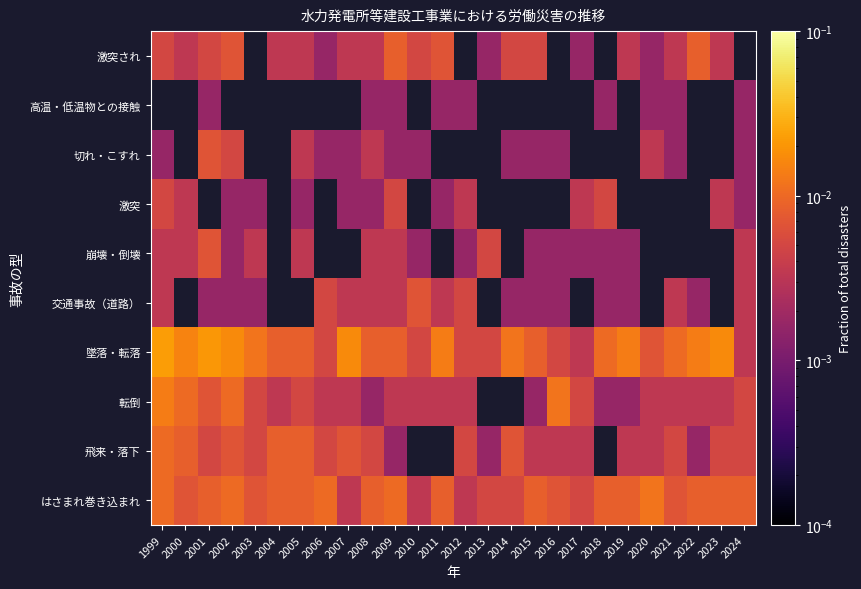

Is the value of 崩壊・倒壊 at 2019 greater than the value of 激突 at 2011?

No